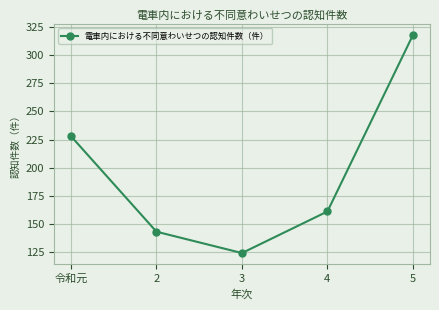

Which category has the highest value across all series?

5